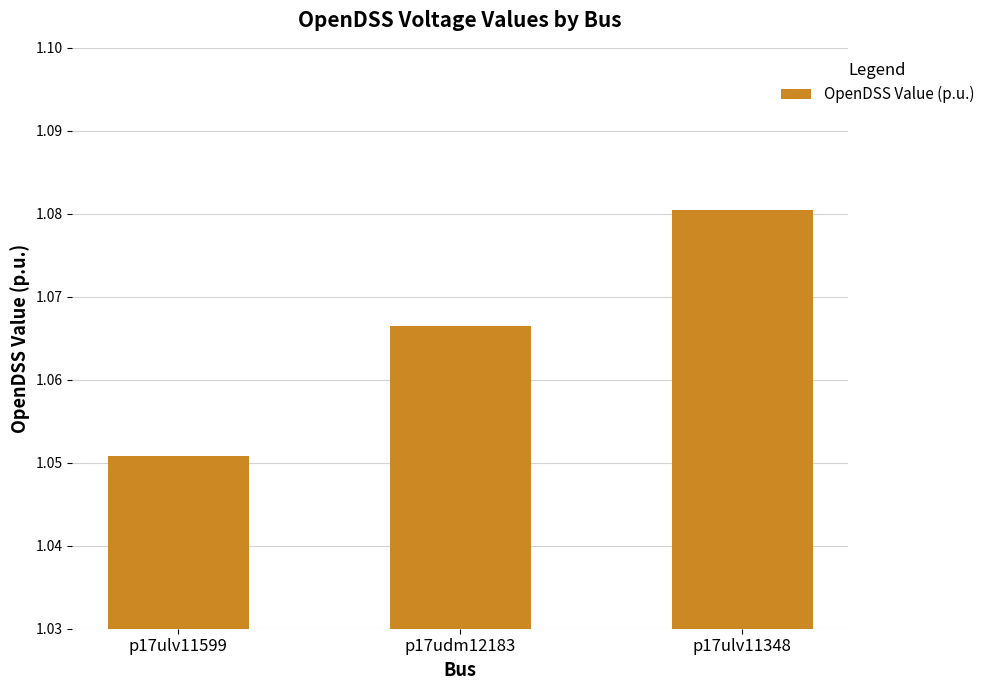

At which category does the chart reach its peak across all series?

p17ulv11348